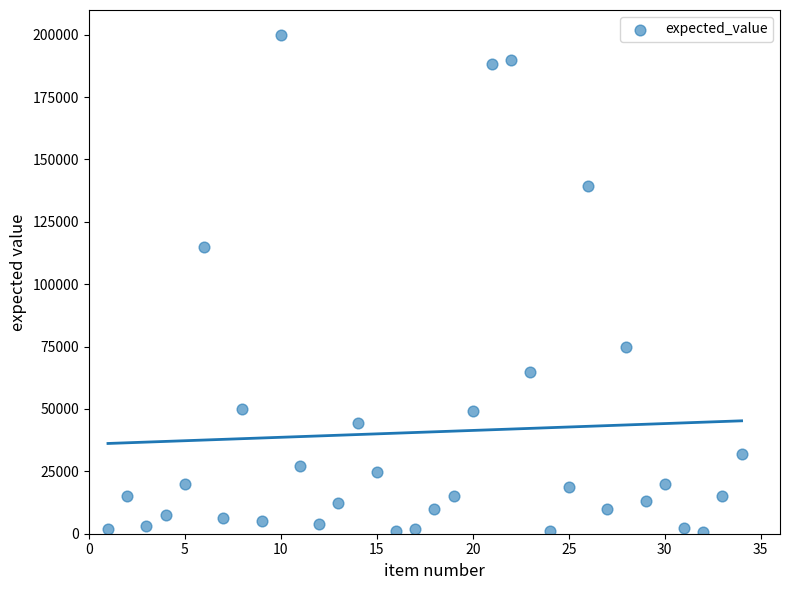

What Y value in the scatter plot is closest to 100260?

115000